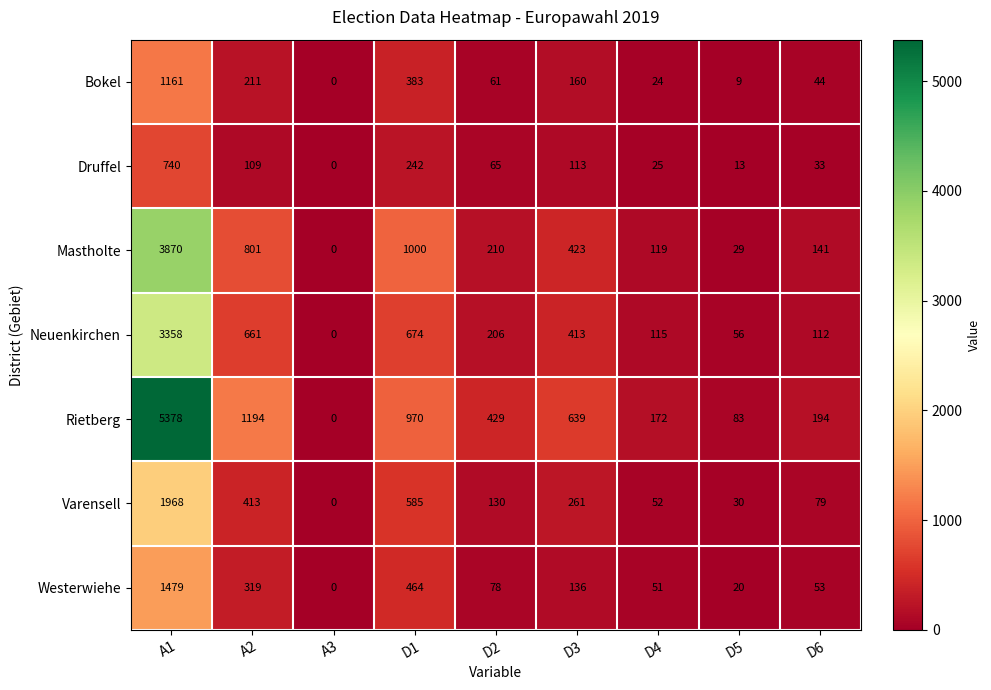

What is the difference between the second highest and minimum values in the Bokel series?

383